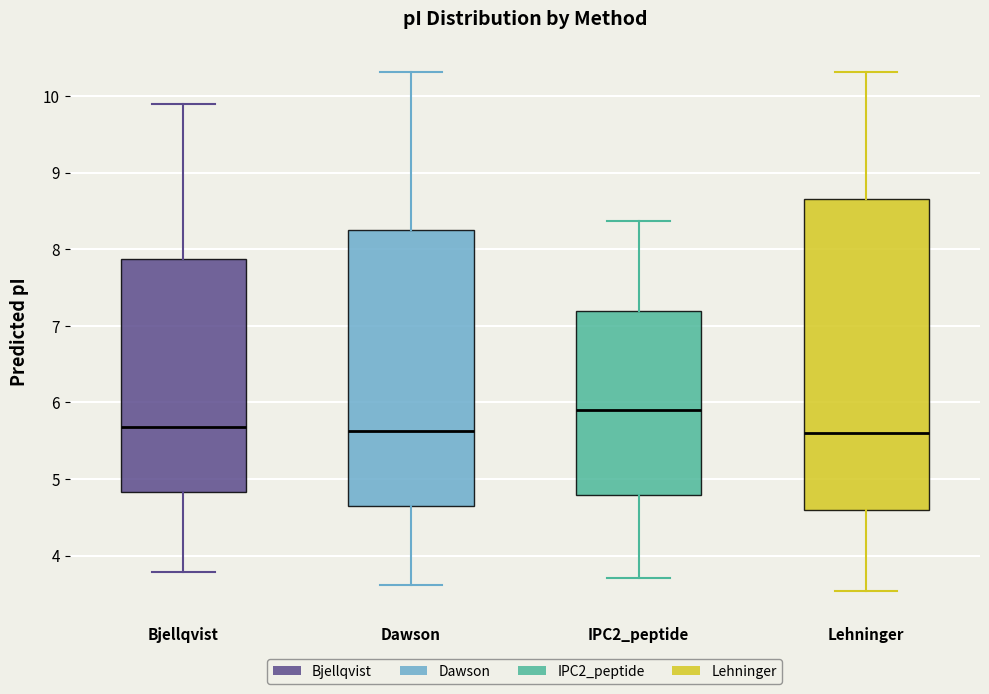

Where is the lower edge of the box for Lehninger on the y-axis? The values are not printed on the chart, so give them approximately, as read against the axis.

4.6